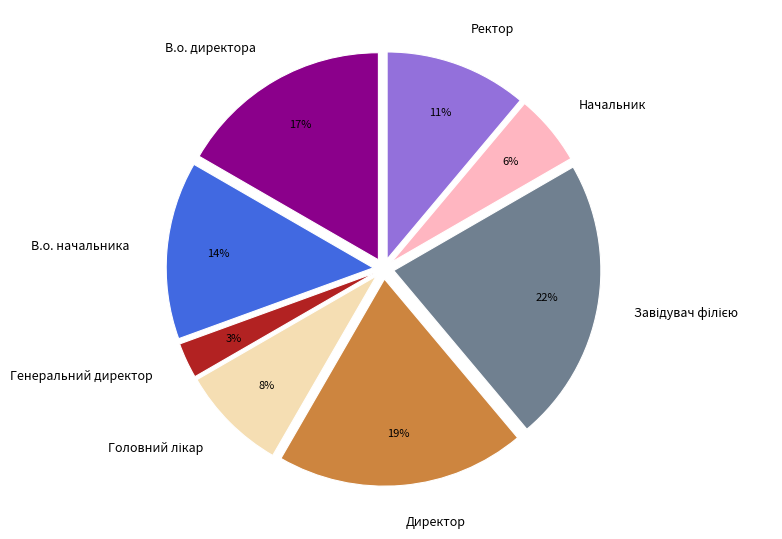

Combined, do В.о. начальника and В.о. директора account for over 50%?

No